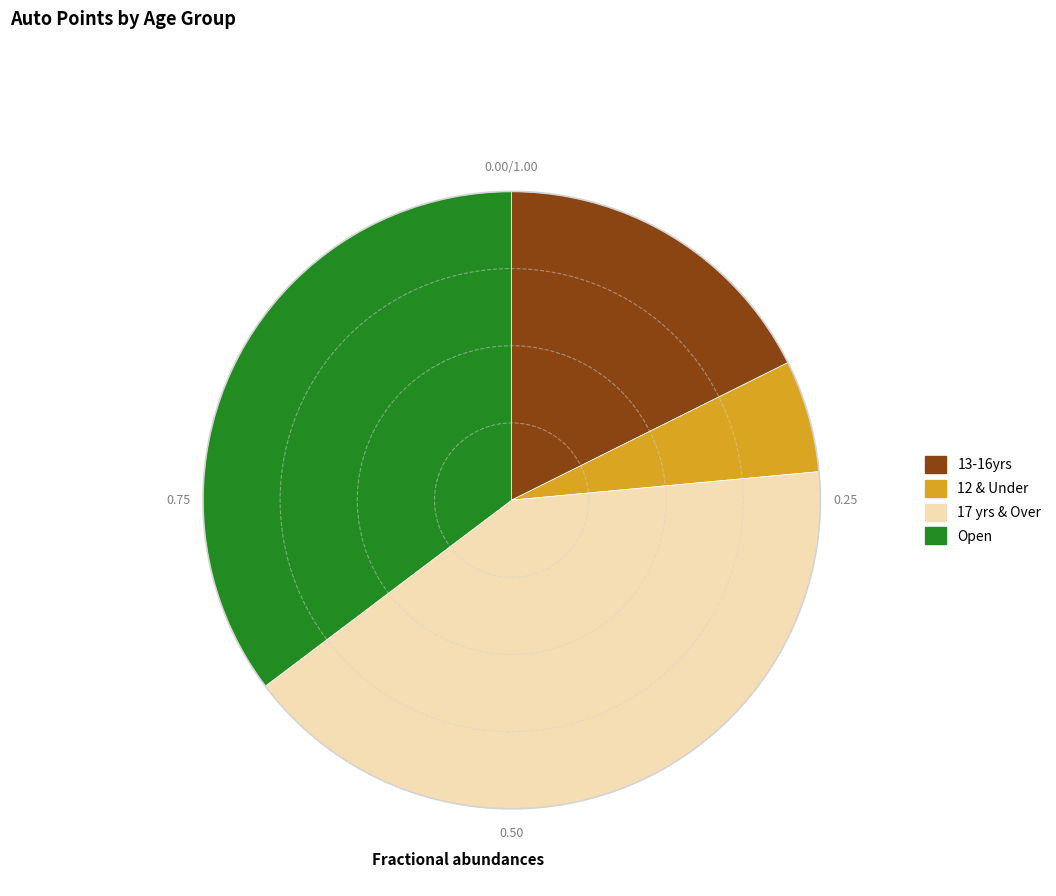

Do 13-16yrs and 17 yrs & Over together represent more than half of the pie?

Yes